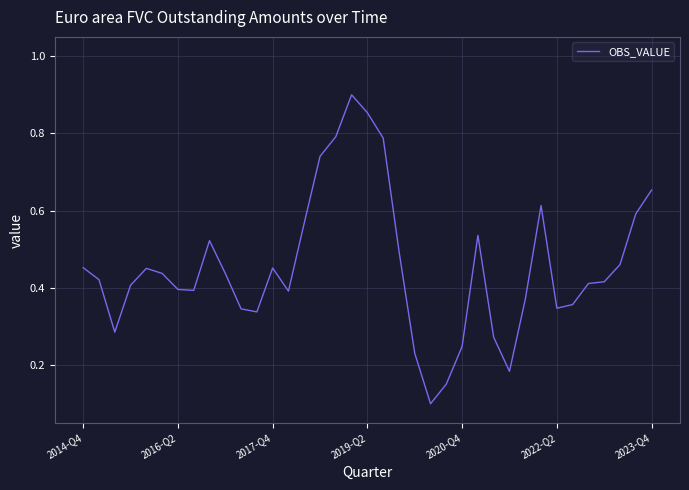

Reading left to right, what are all the values shown in this chart?

0.5	0.4	0.3	0.4	0.5	0.4	0.4	0.4	0.5	0.4	0.3	0.3	0.5	0.4	0.6	0.7	0.8	0.9	0.9	0.8	0.5	0.2	0.1	0.2	0.2	0.5	0.3	0.2	0.4	0.6	0.3	0.4	0.4	0.4	0.5	0.6	0.7